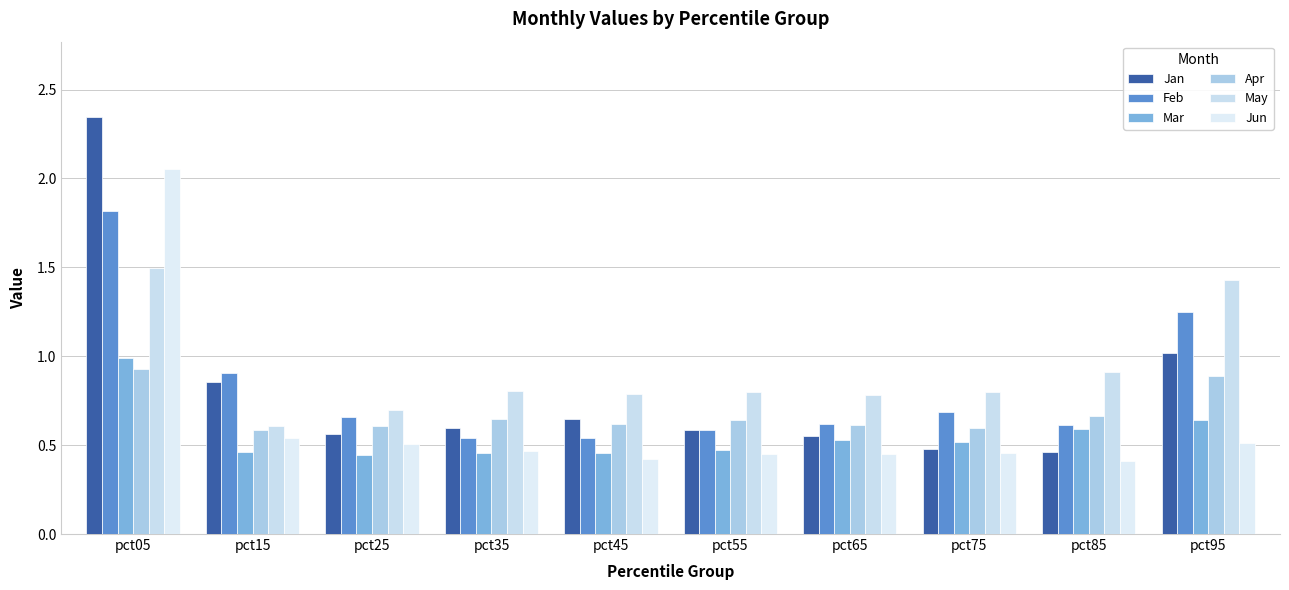

How many groups of bars are there?

10